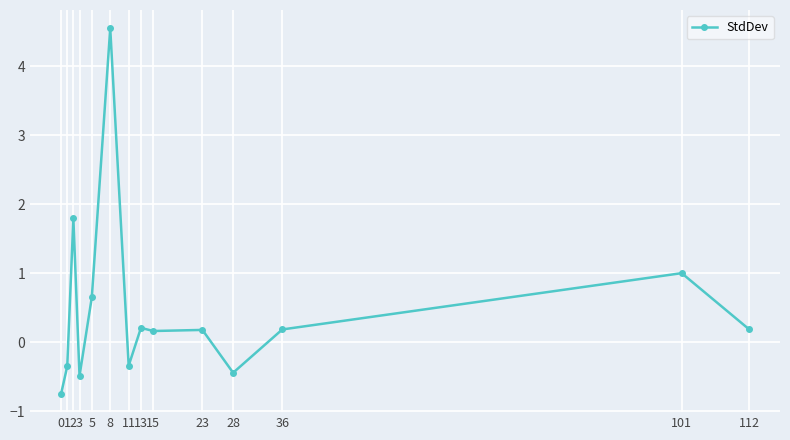

The value at 11 is -0.3. True or false?

True